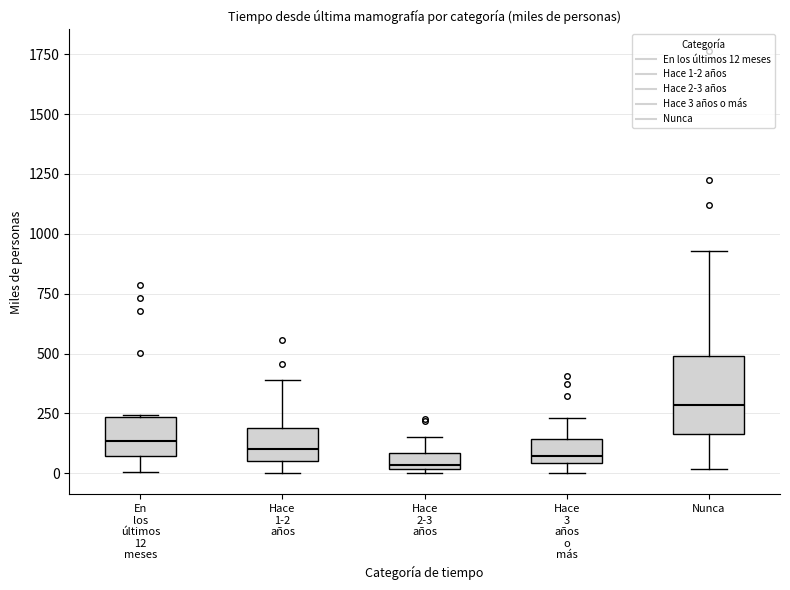

Where is the lower edge of the box for En los últimos 12 meses on the y-axis? The values are not printed on the chart, so give them approximately, as read against the axis.

50